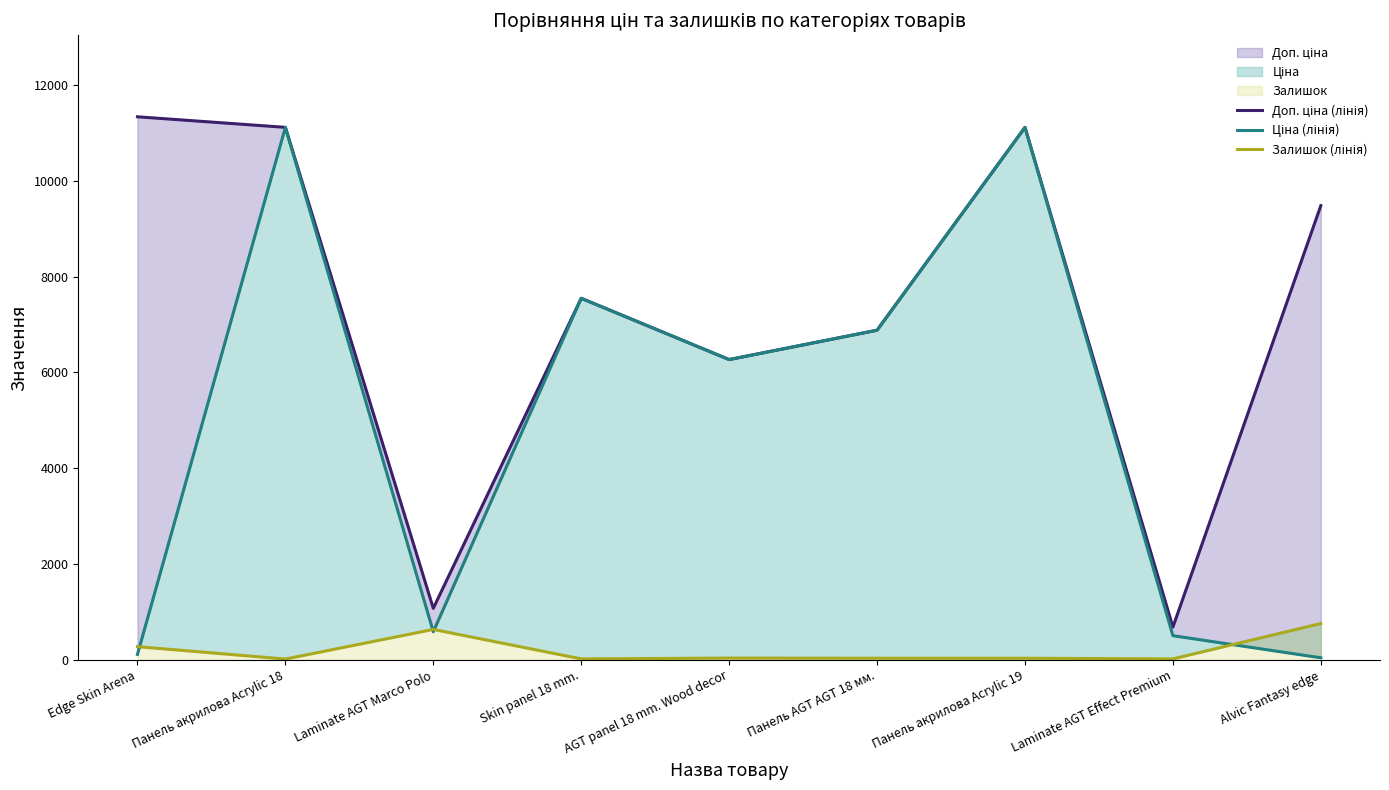

How many values in the Залишок (лінія) series exceed 33?

4